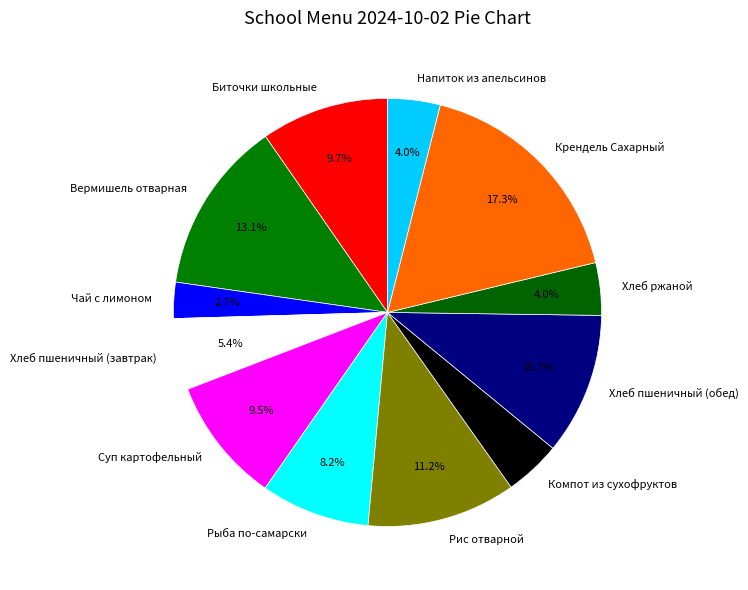

Approximately how many times larger is the value at Крендель Сахарный compared to Рис отварной?

1.5